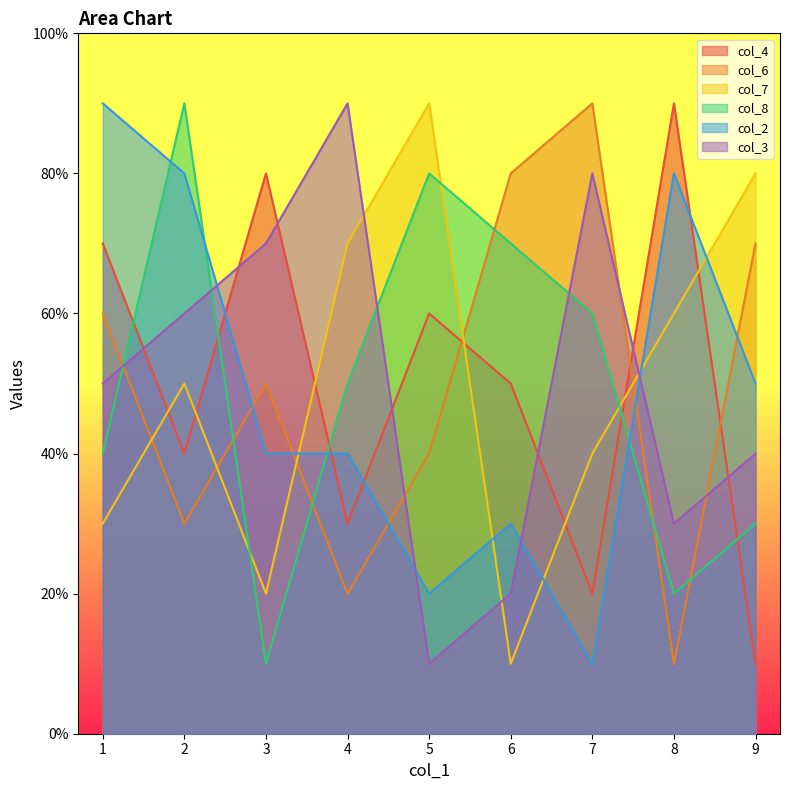

List the labels in order of col_8 value, largest first.

2, 5, 6, 7, 4, 1, 9, 8, 3